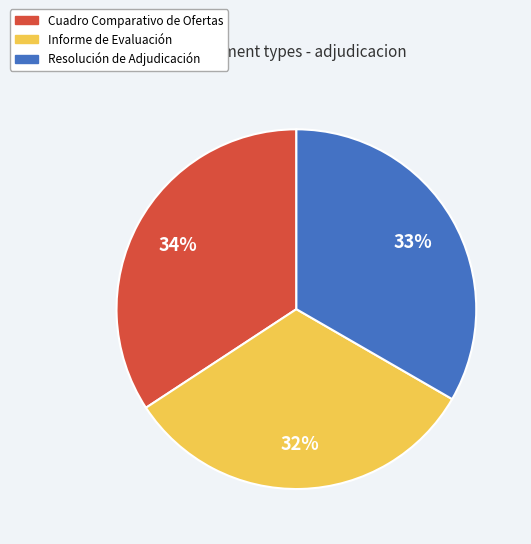

Is it true that Informe de Evaluación is 32% of the pie?

True